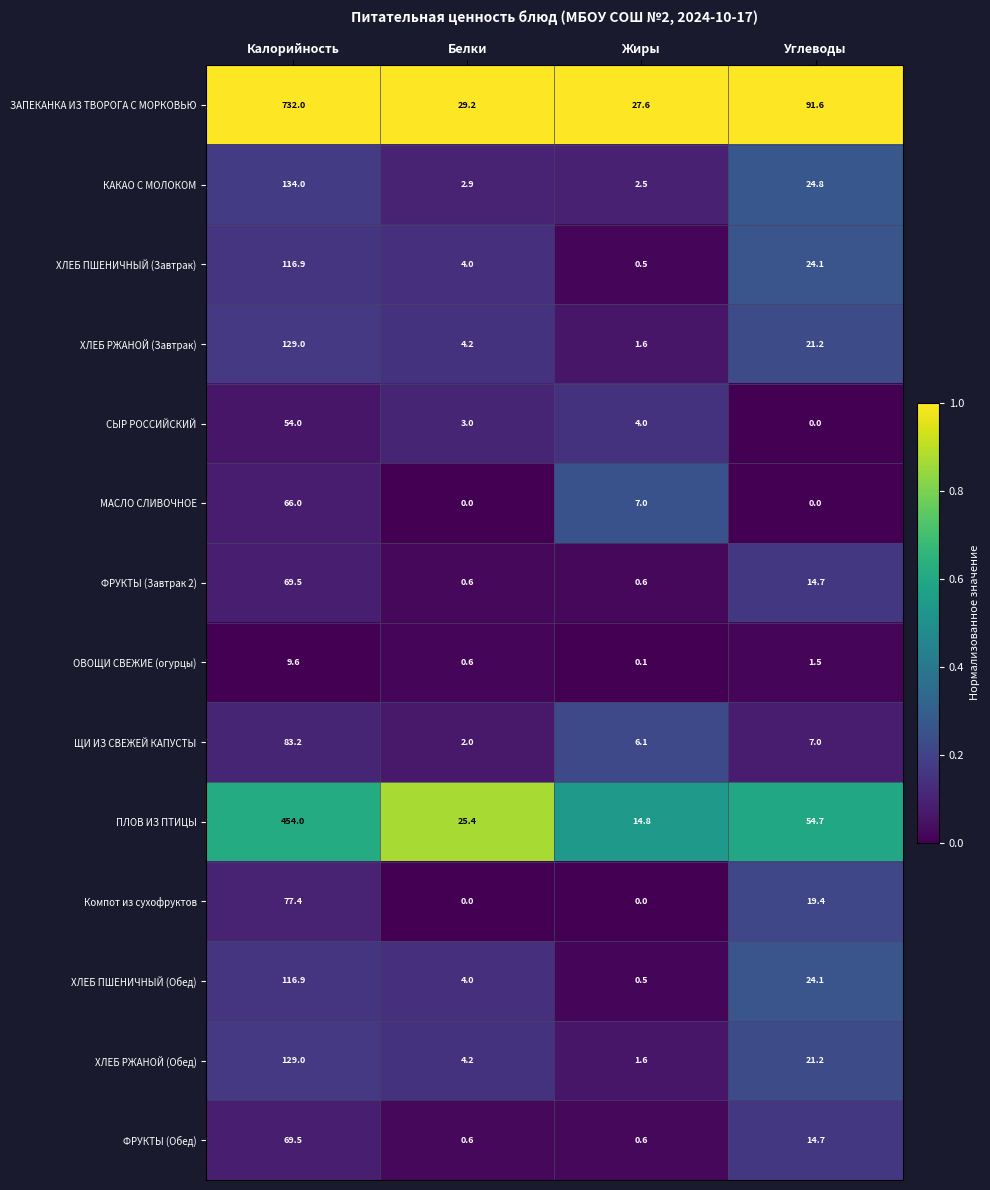

At which category is the sum across all series the highest?

Калорийность